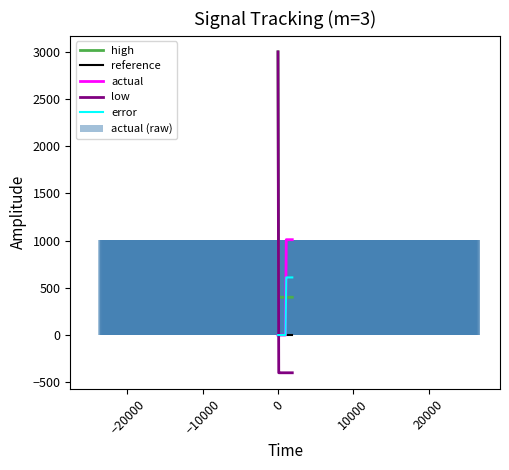

What is the greatest value displayed?

3000.0